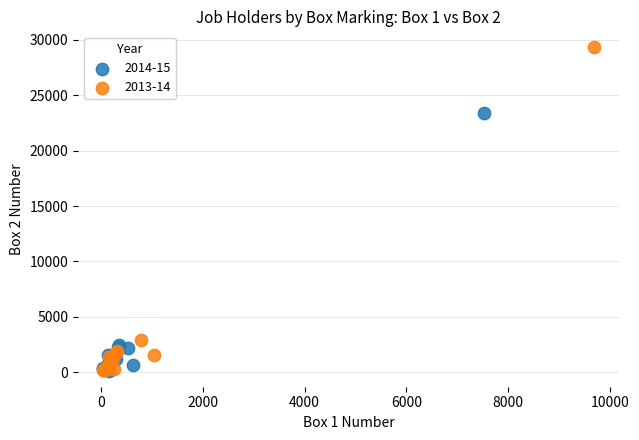

Which series contains the highest Y value?

2013-14